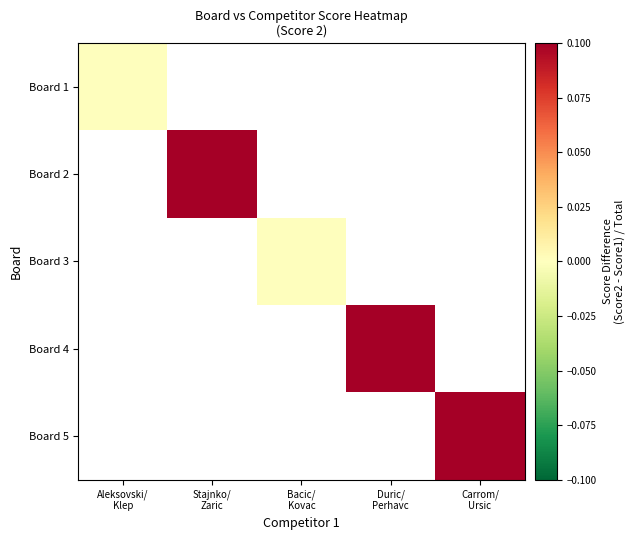

Which series has the largest range (max minus min)?

Board 1